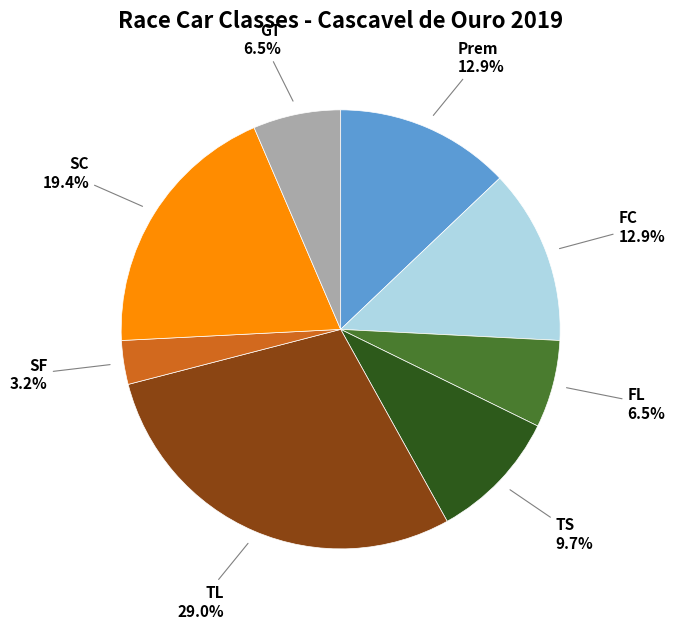

Does any single category account for the majority?

No